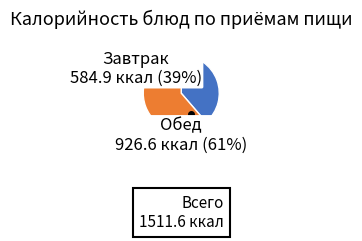

To the nearest percent, what is the average slice percentage?

50%